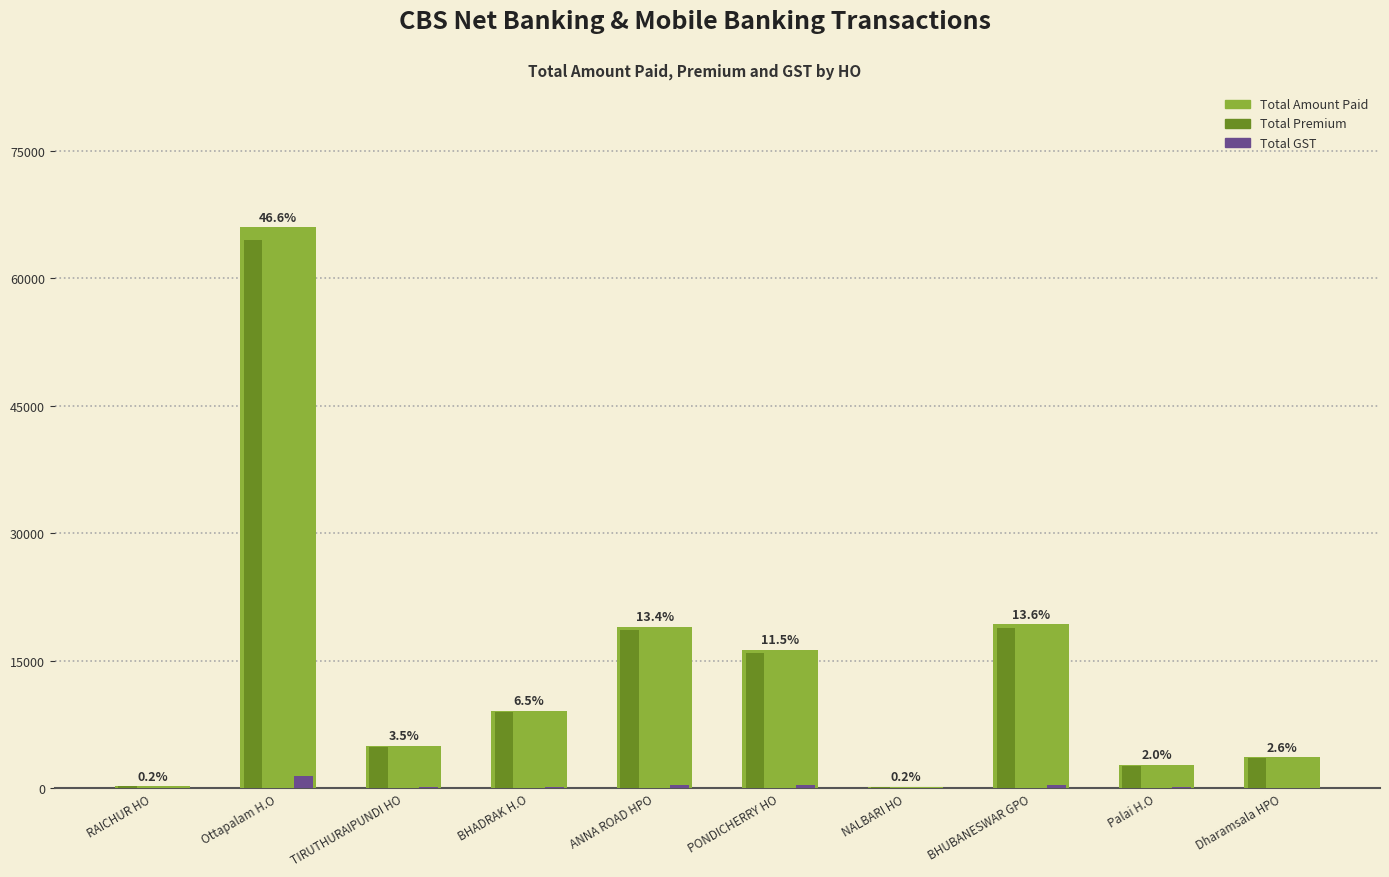

At which category is the sum across all series the highest?

Ottapalam H.O